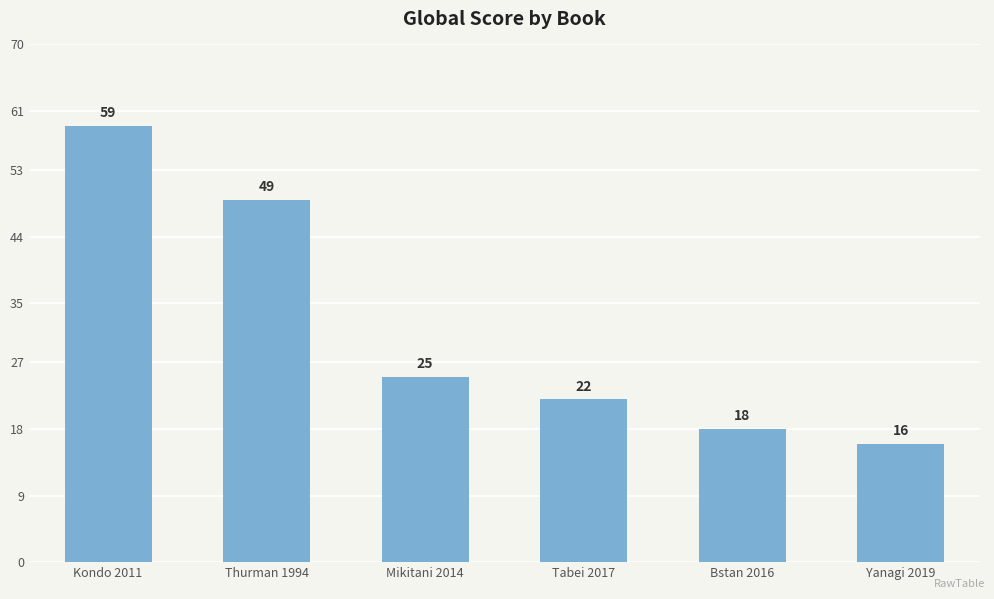

List the labels in order of value, smallest first.

Yanagi 2019, Bstan 2016, Tabei 2017, Mikitani 2014, Thurman 1994, Kondo 2011